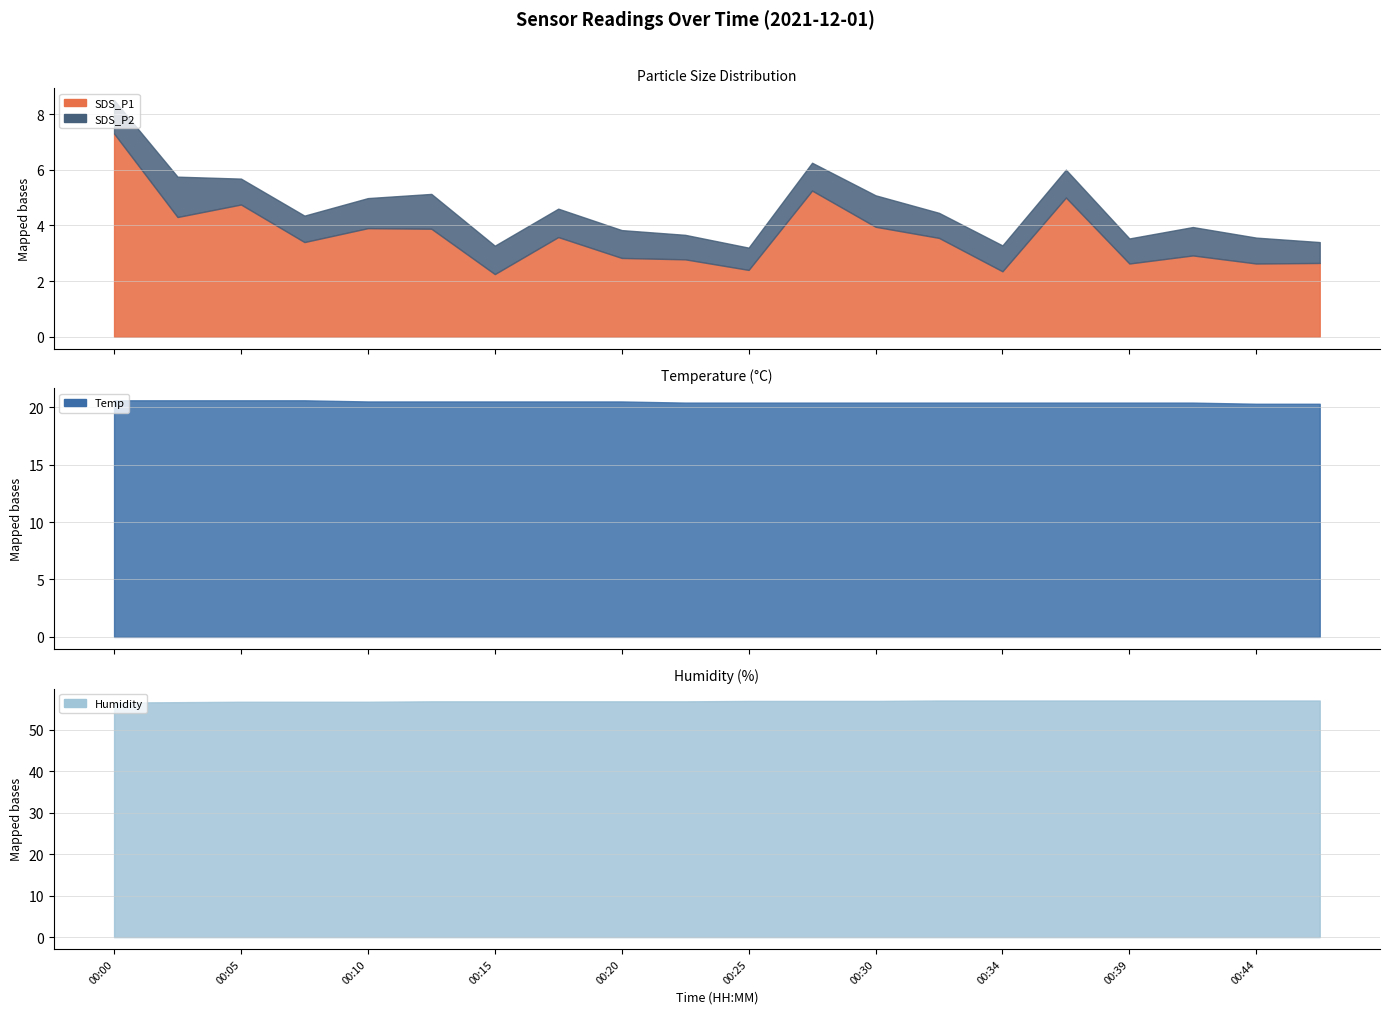

Does the chart display data point markers on the line(s)?

No